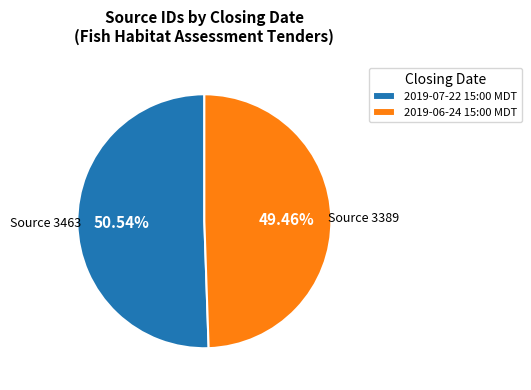

Which category has the biggest portion of the pie?

2019-07-22 15:00 MDT